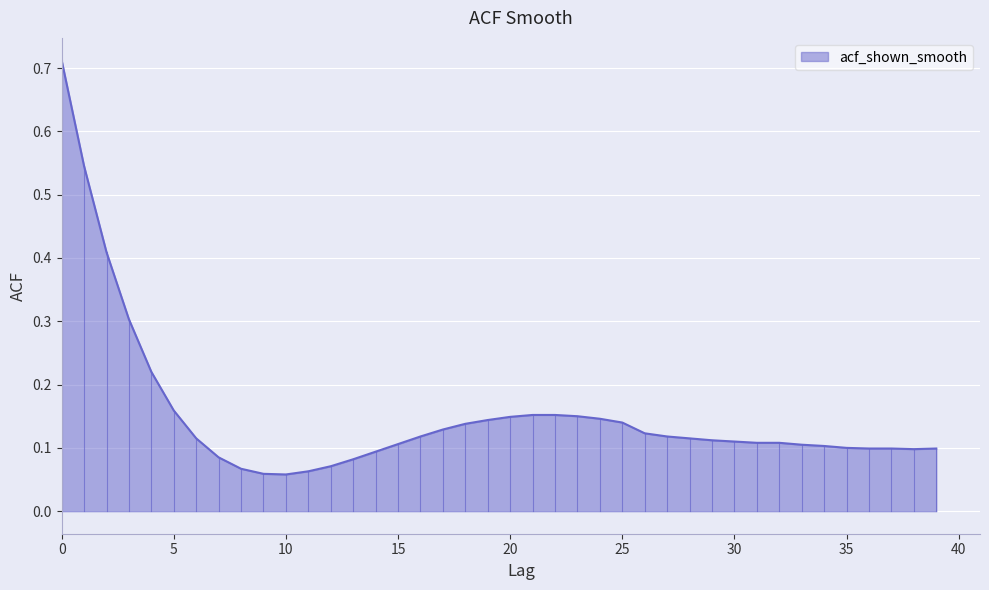

Reading right to left, list all the values displayed in this chart.

39=0.1	38=0.1	37=0.1	36=0.1	35=0.1	34=0.1	33=0.1	32=0.1	31=0.1	30=0.1	29=0.1	28=0.1	27=0.1	26=0.1	25=0.1	24=0.1	23=0.1	22=0.2	21=0.2	20=0.1	19=0.1	18=0.1	17=0.1	16=0.1	15=0.1	14=0.1	13=0.1	12=0.1	11=0.1	10=0.1	9=0.1	8=0.1	7=0.1	6=0.1	5=0.2	4=0.2	3=0.3	2=0.4	1=0.5	0=0.7